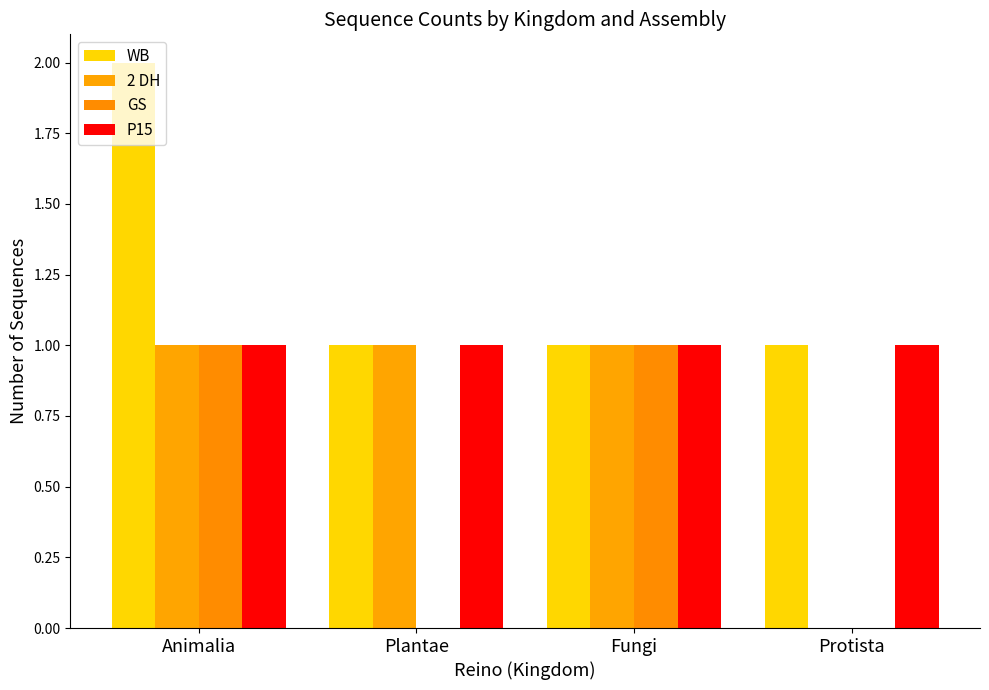

What is the approximate value of 2 DH at Fungi?

1